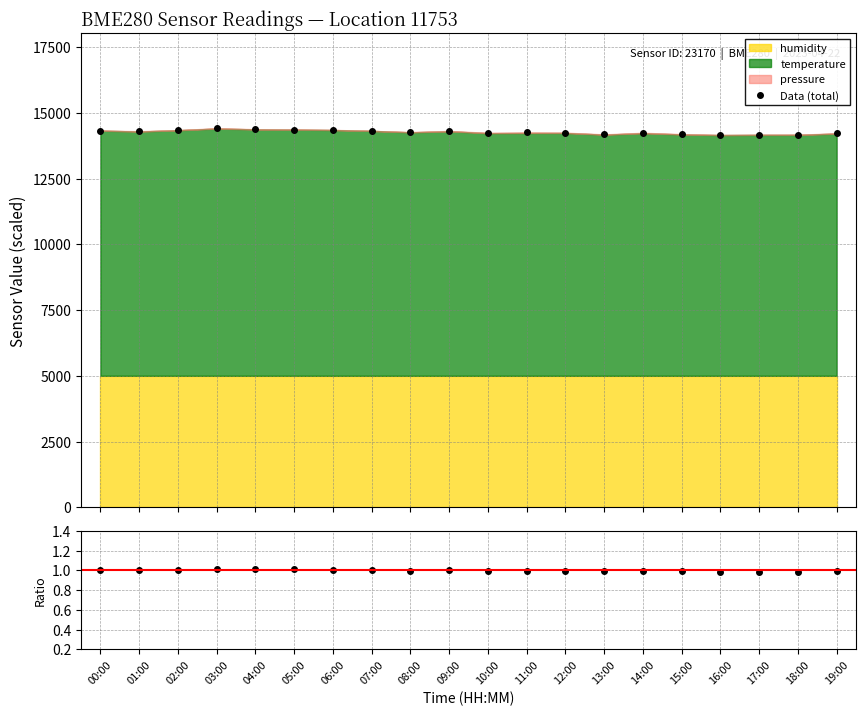

Does the chart display data point markers on the line(s)?

Yes